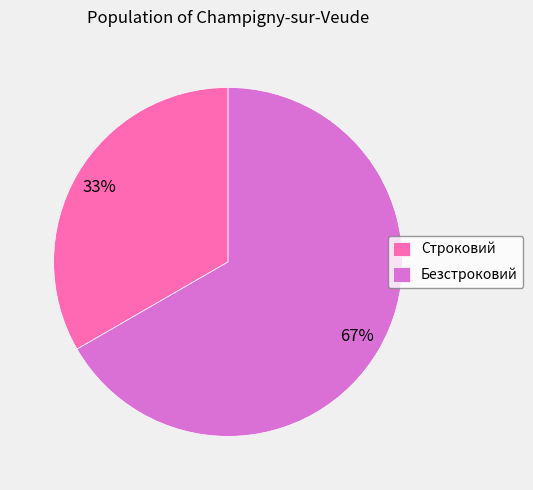

To the nearest percent, what percentage of the pie is Безстроковий?

67%